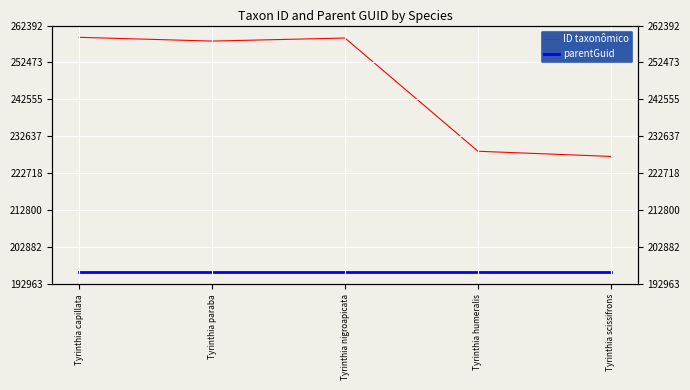

Is the value of parentGuid at Tyrinthia paraba greater than the value of ID taxonômico at Tyrinthia humeralis?

No